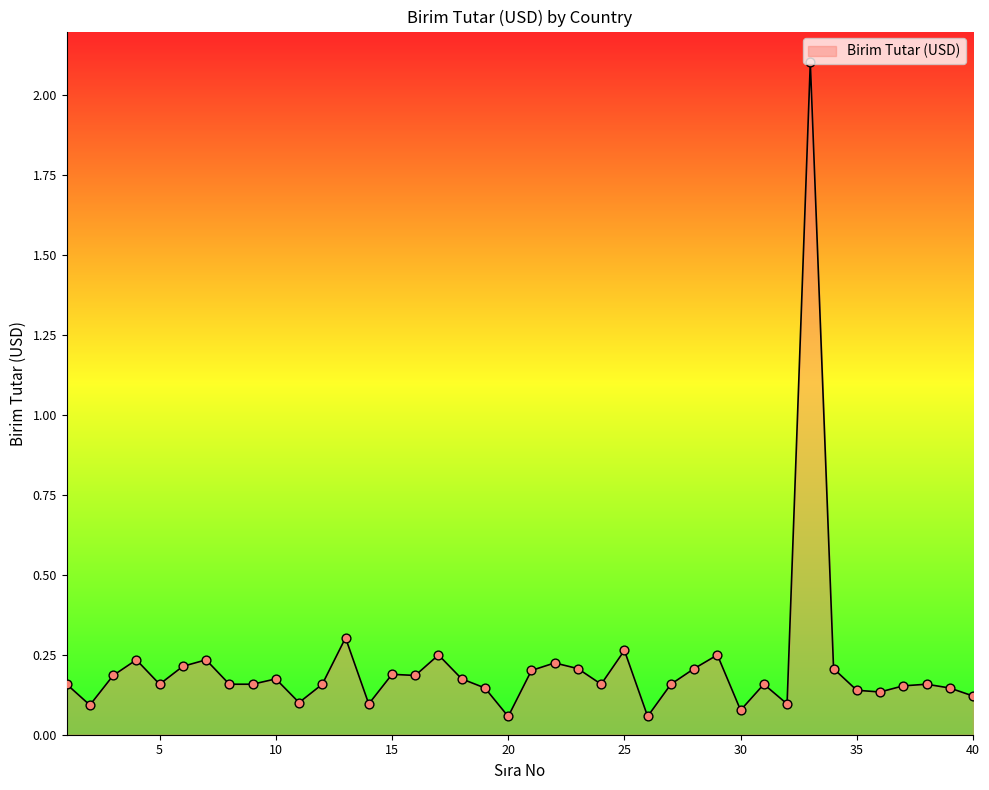

What is the greatest value displayed?

2.1